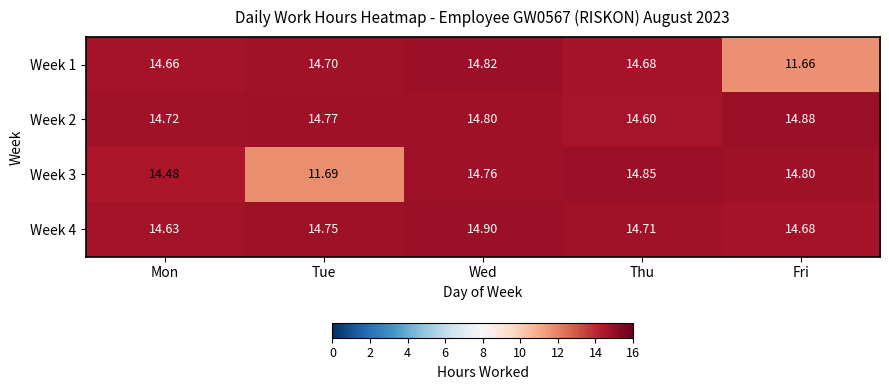

Which label corresponds to the largest value in the chart?

Wed